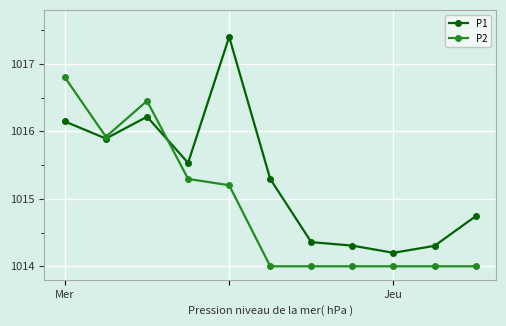

What is the value of the P1 point at the 4th from the left?

1015.5